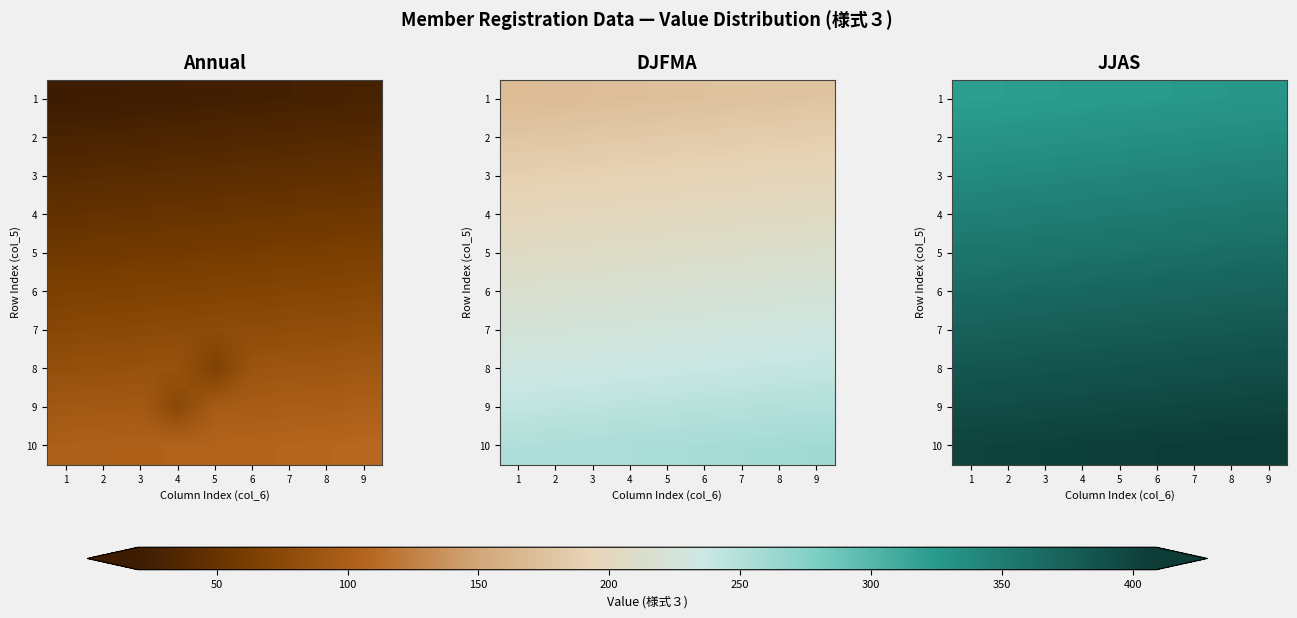

How many 5 values are between 358 and 362?

5